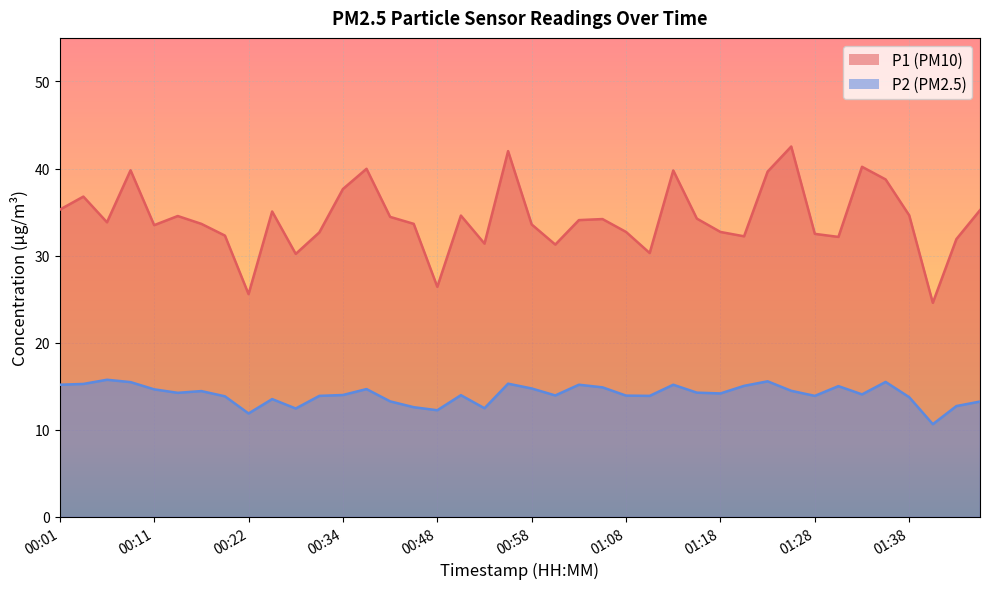

What is the minimum value shown in the chart?

10.7